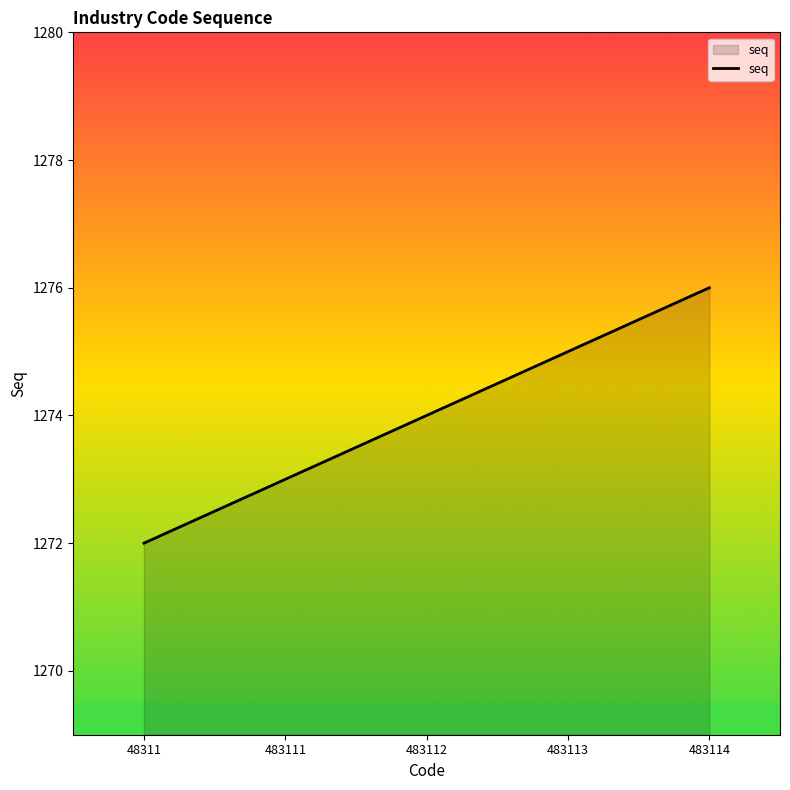

Reading right to left, what are all the values shown in this chart?

483114=1276	483113=1275	483112=1274	483111=1273	48311=1272